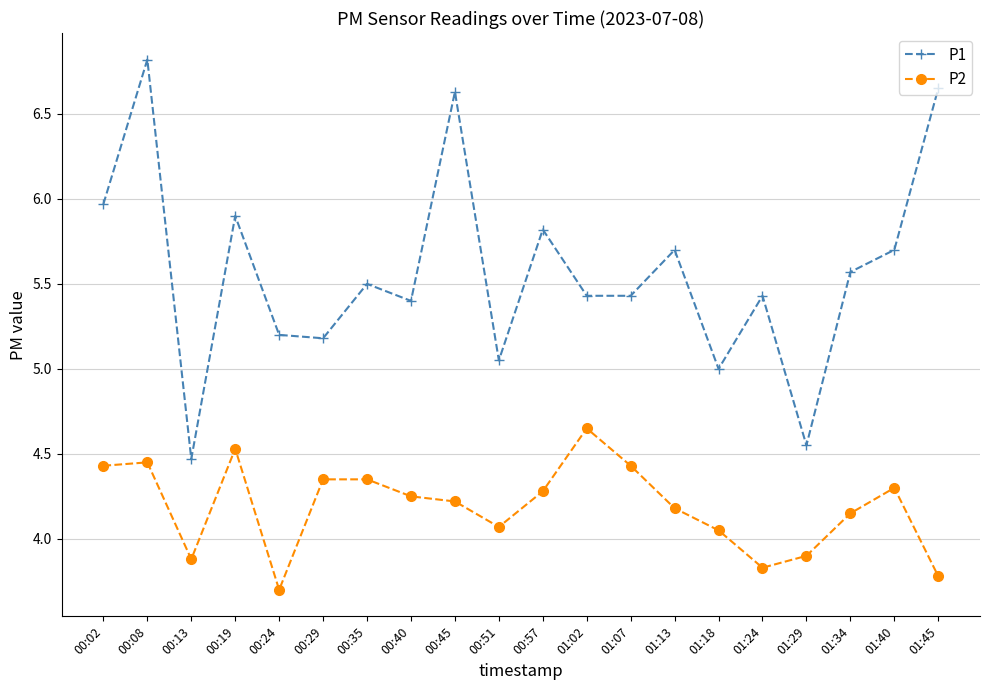

What is the minimum value shown in the chart?

3.7